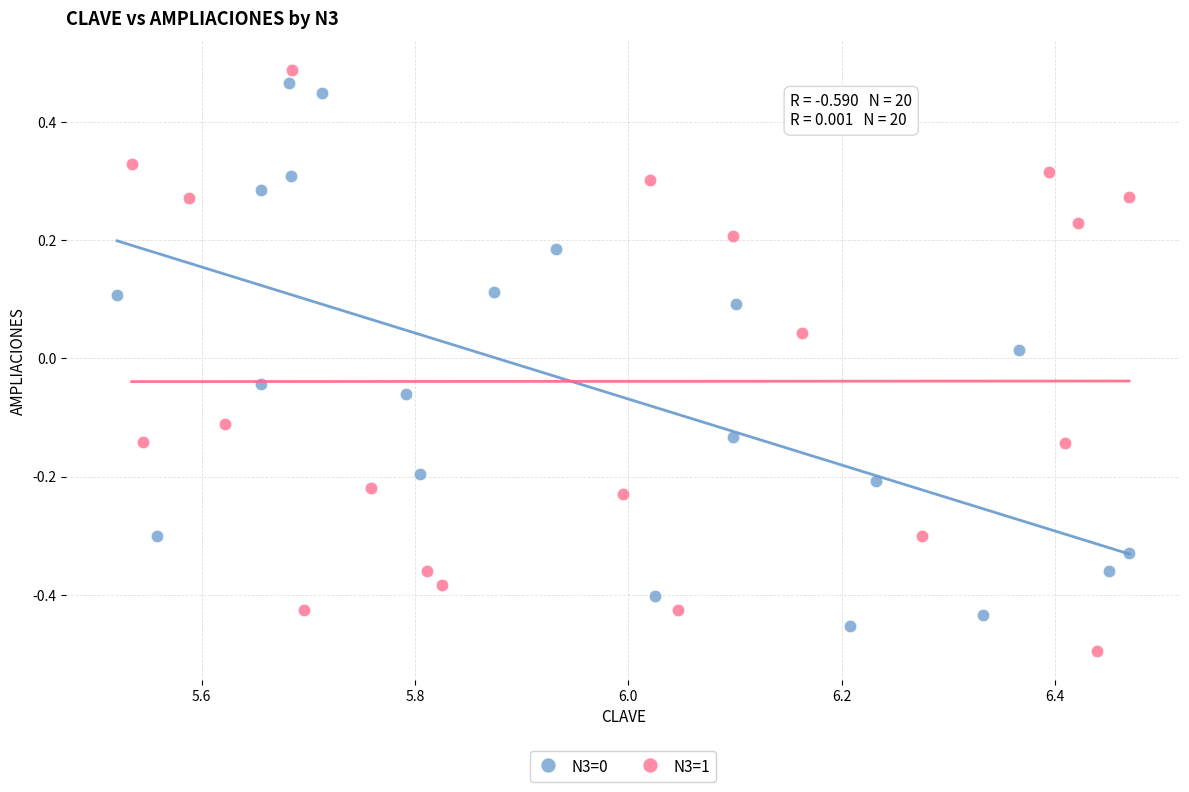

Which series reaches the maximum Y coordinate?

N3=1